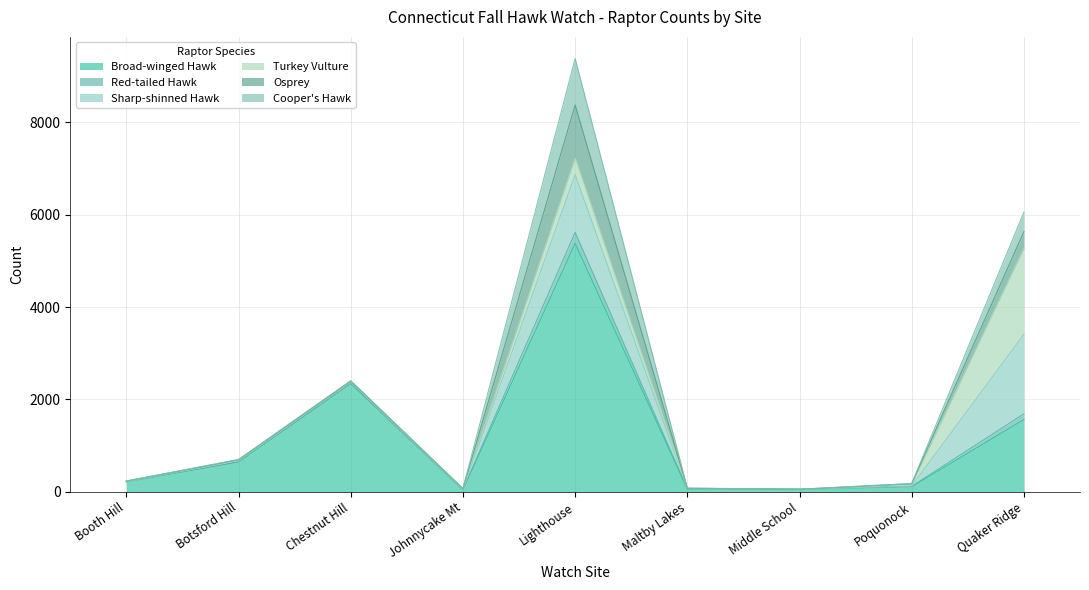

Which series ends up on top after the final intersection of Red-tailed Hawk and Turkey Vulture?

Turkey Vulture